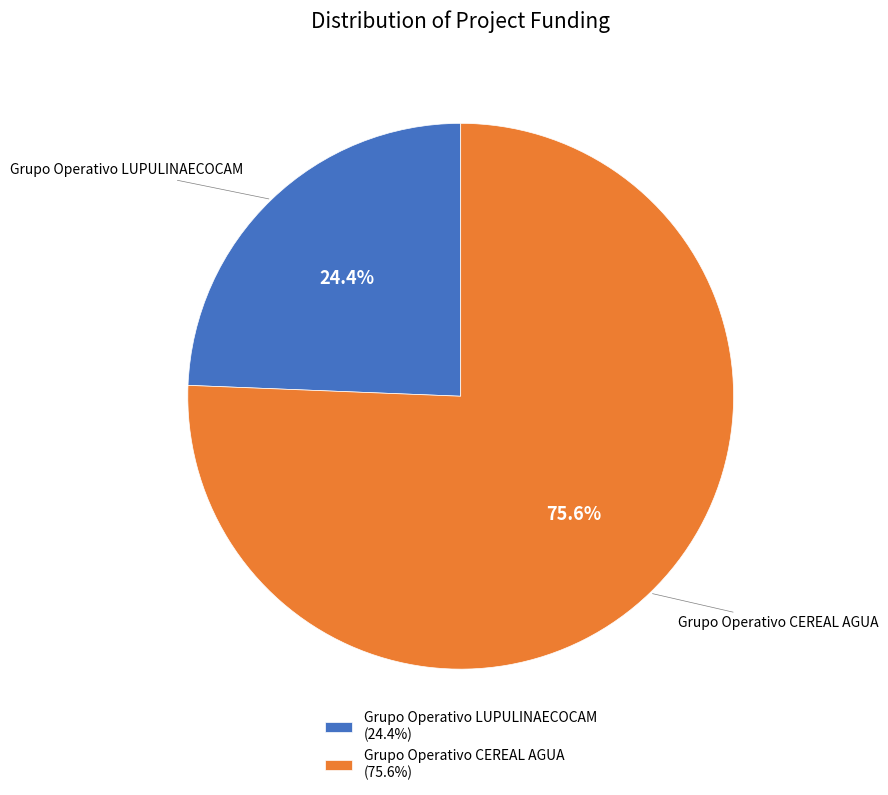

Which slice is the smallest?

Grupo Operativo LUPULINAECOCAM